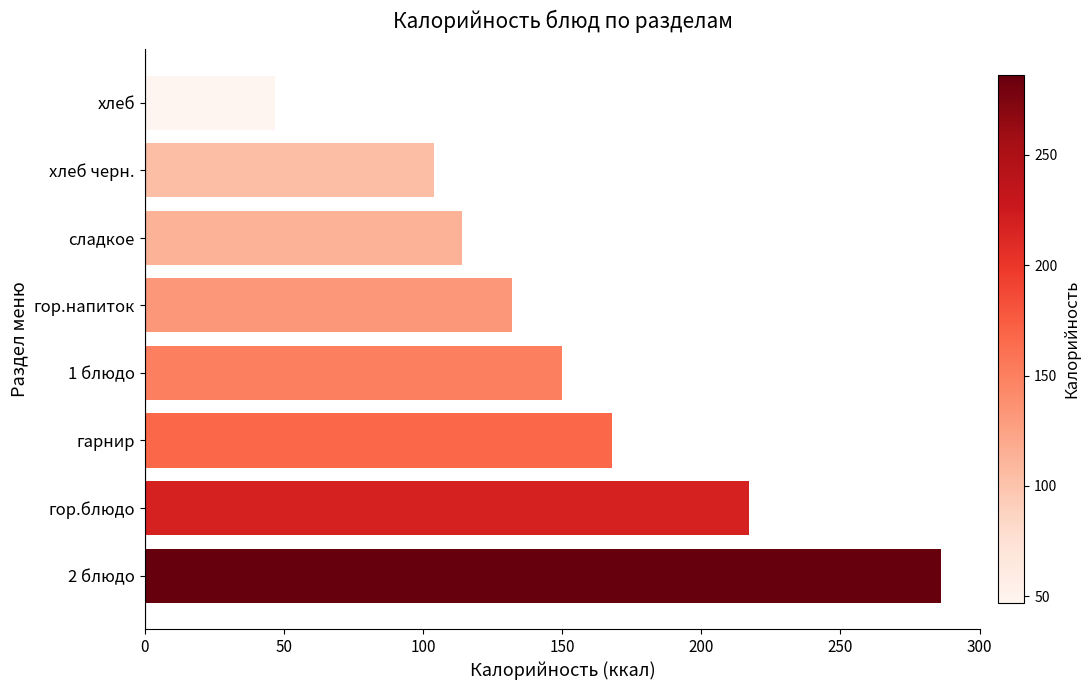

Between гарнир and хлеб, which is larger?

гарнир